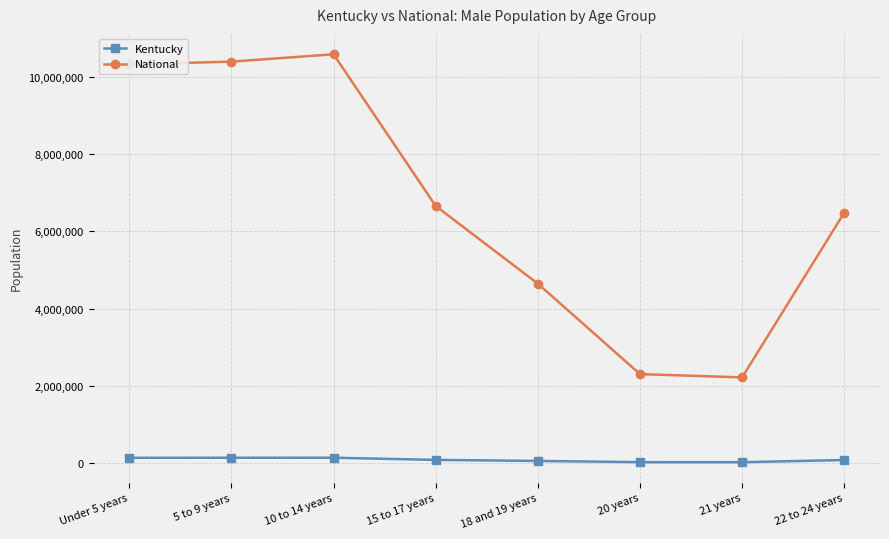

Rank the series by their average value, from highest to lowest.

National, Kentucky